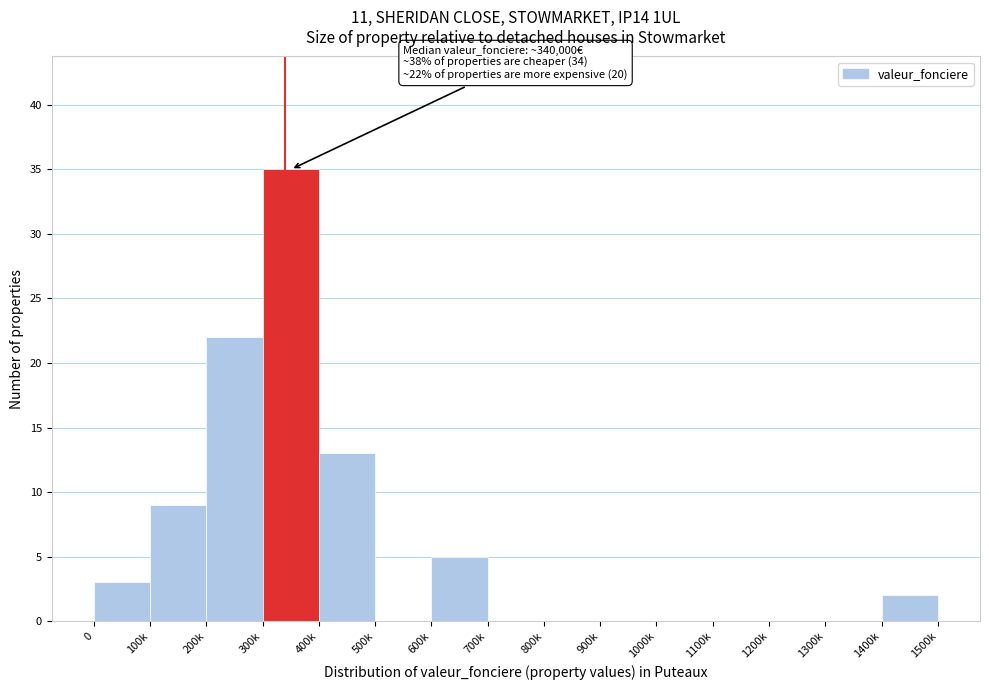

Reading left to right, transcribe all the data shown in this chart.

0=3	100k=9	200k=22	300k=35	400k=13	500k=0	600k=5	700k=0	800k=0	900k=0	1000k=0	1100k=0	1200k=0	1300k=0	1400k=2